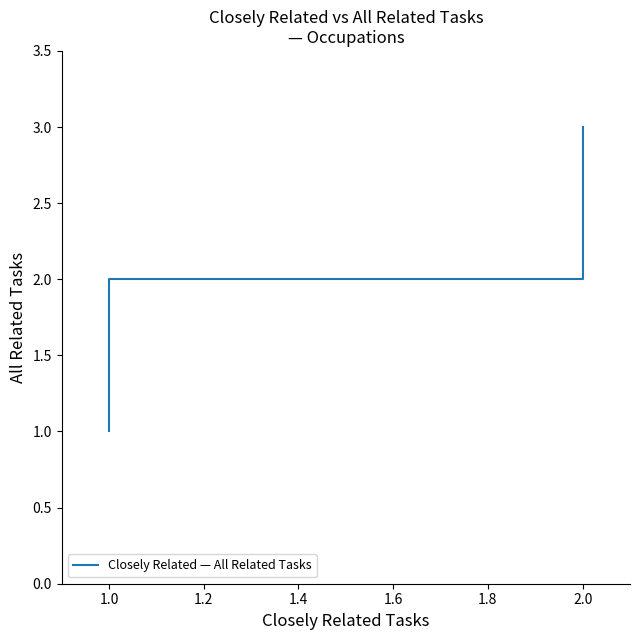

What is the label of the 6th point from the left?

2.0